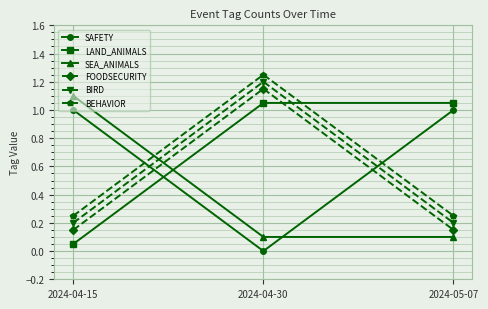

True or false: SAFETY has a value of 0.3 at 2024-04-15.

False